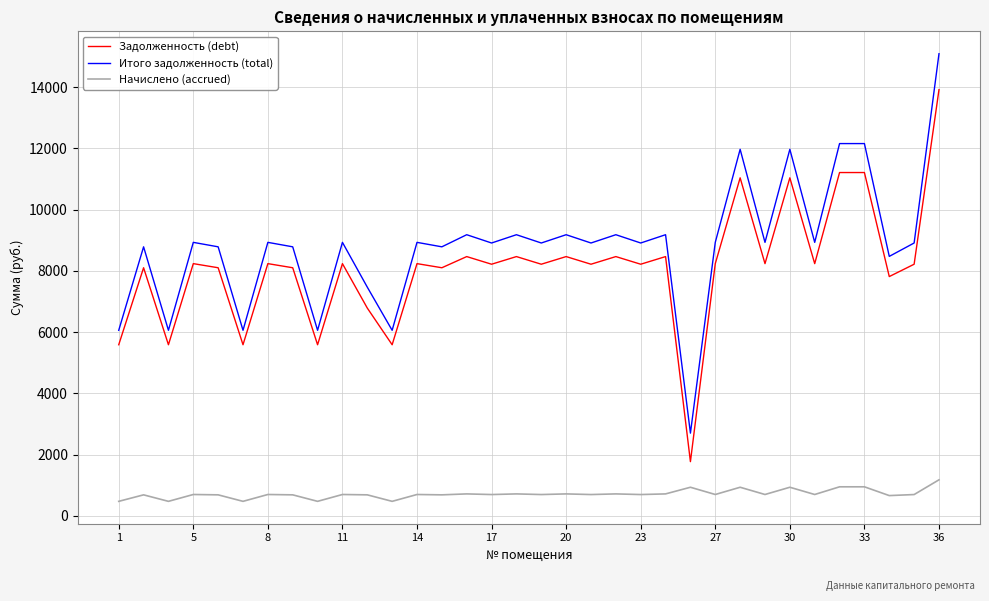

How many lines are shown in the chart?

3